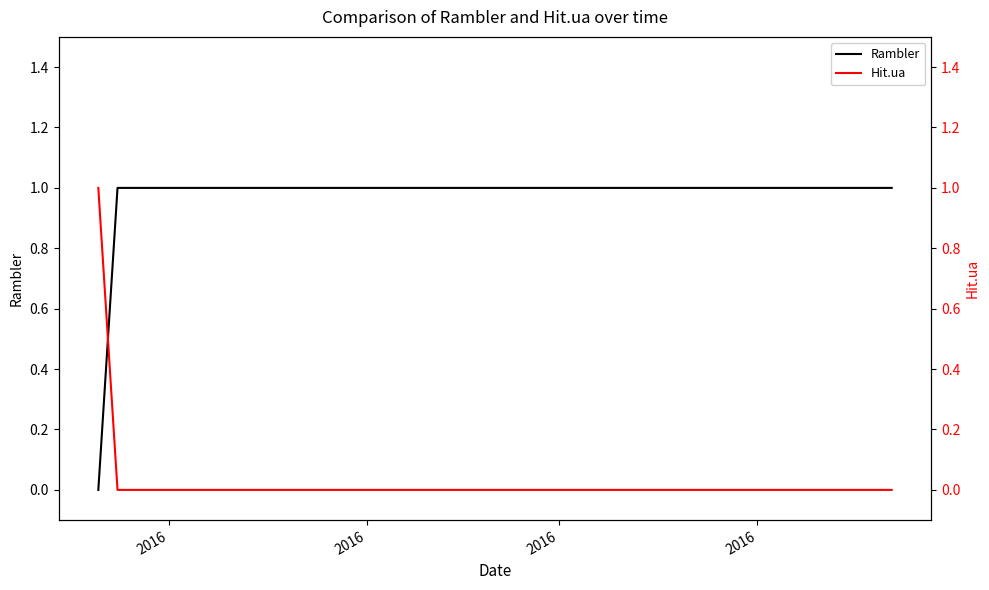

Is this an area chart (filled region under the line)?

No